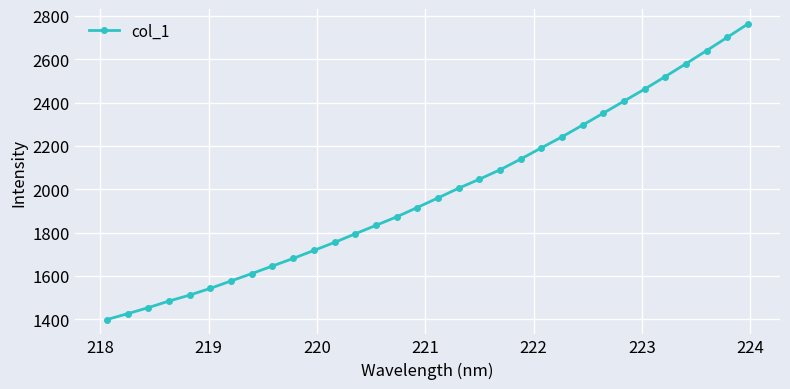

What is the difference between the second highest and minimum values?

1302.7